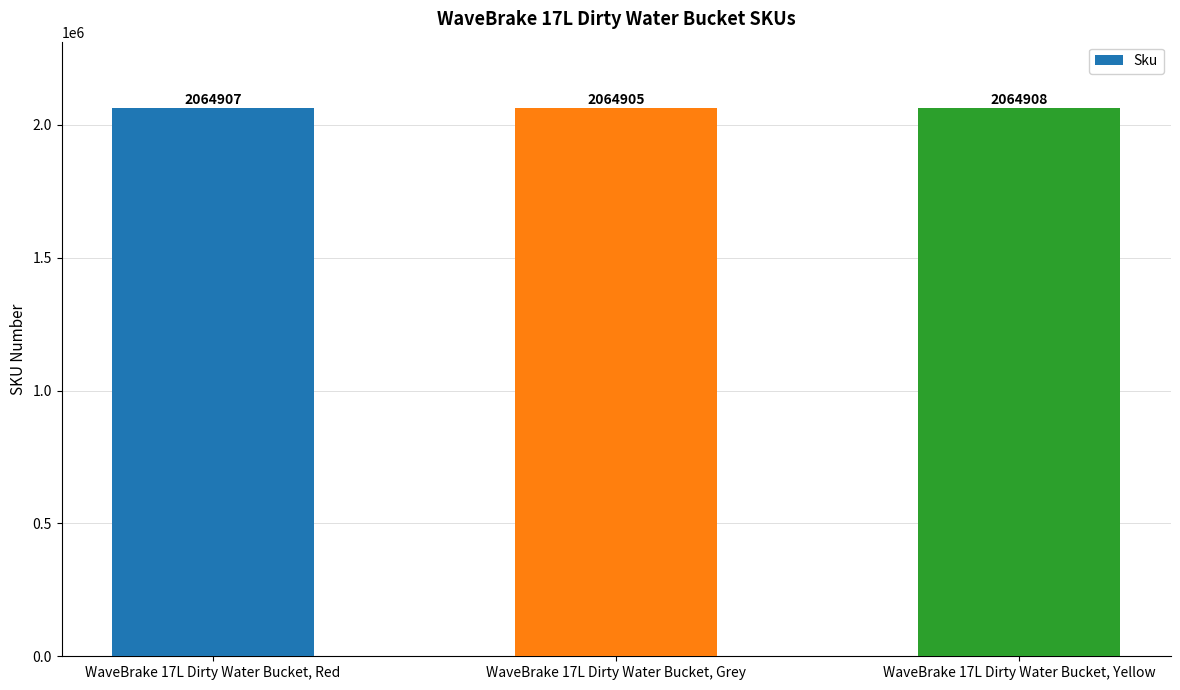

Read the value at WaveBrake 17L Dirty Water Bucket, Yellow.

2064908